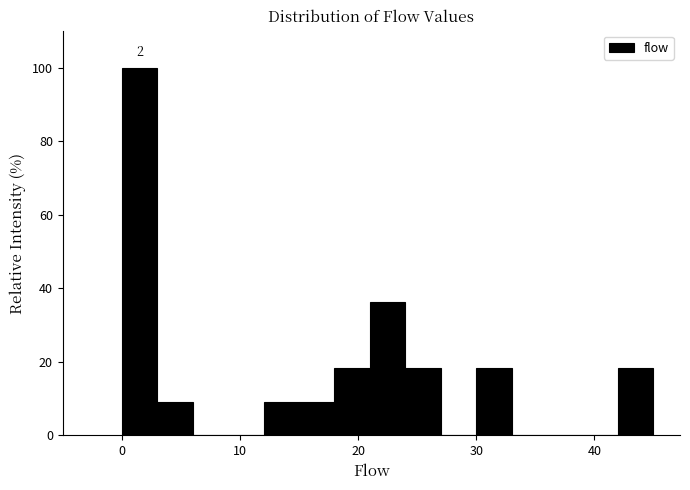

Read against the x-axis, roughly where is the centre of the tallest bar?

2